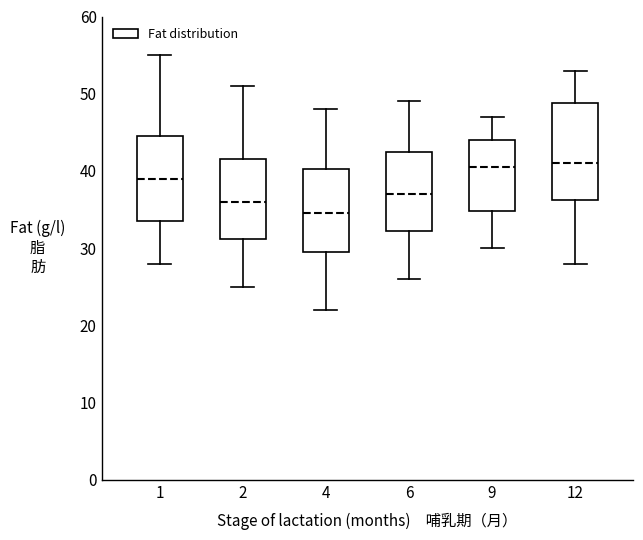

Which box has the lowest median line?

4